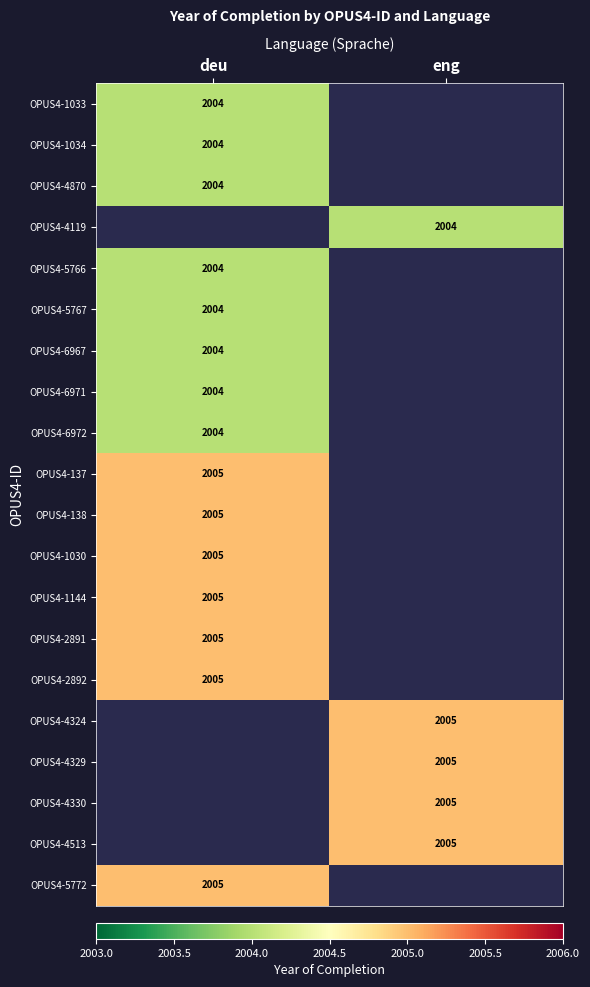

The value of OPUS4-6972 at deu is 2004. True or false?

True